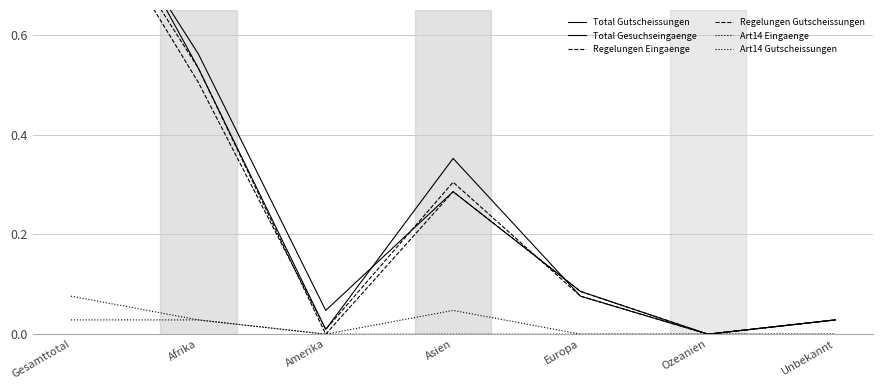

Reading left to right, list all the values displayed in this chart.

Total Gutscheissungen: 1.0	0.6	0.0	0.3	0.1	0.0	0.0
Total Gesuchseingaenge: 1.0	0.5	0.0	0.4	0.1	0.0	0.0
Regelungen Eingaenge: 0.9	0.5	0.0	0.3	0.1	0.0	0.0
Regelungen Gutscheissungen: 0.9	0.5	0.0	0.3	0.1	0.0	0.0
Art14 Eingaenge: 0.1	0.0	0.0	0.0	0.0	0.0	0.0
Art14 Gutscheissungen: 0.0	0.0	0.0	0.0	0.0	0.0	0.0